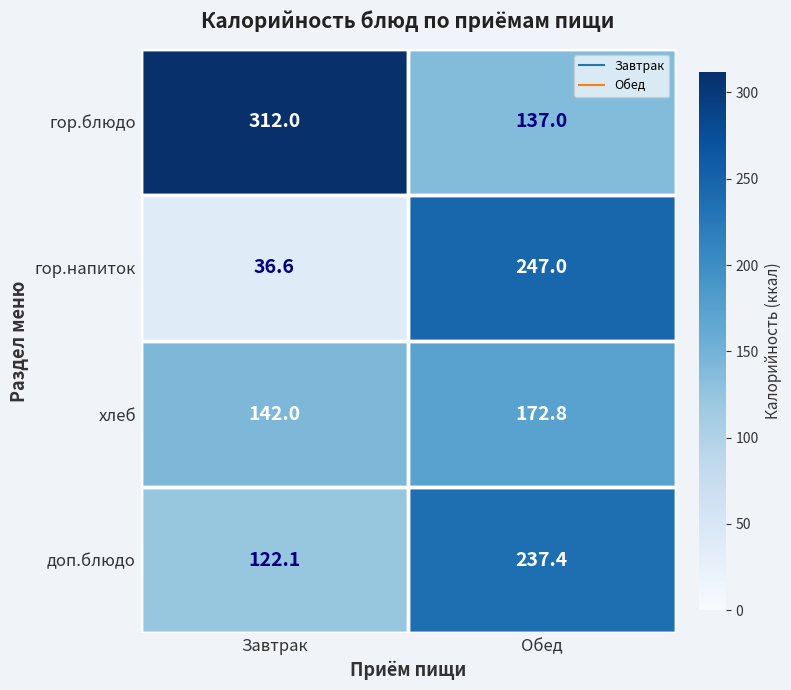

At Обед, list the series in order from largest to smallest.

гор.напиток, доп.блюдо, хлеб, гор.блюдо